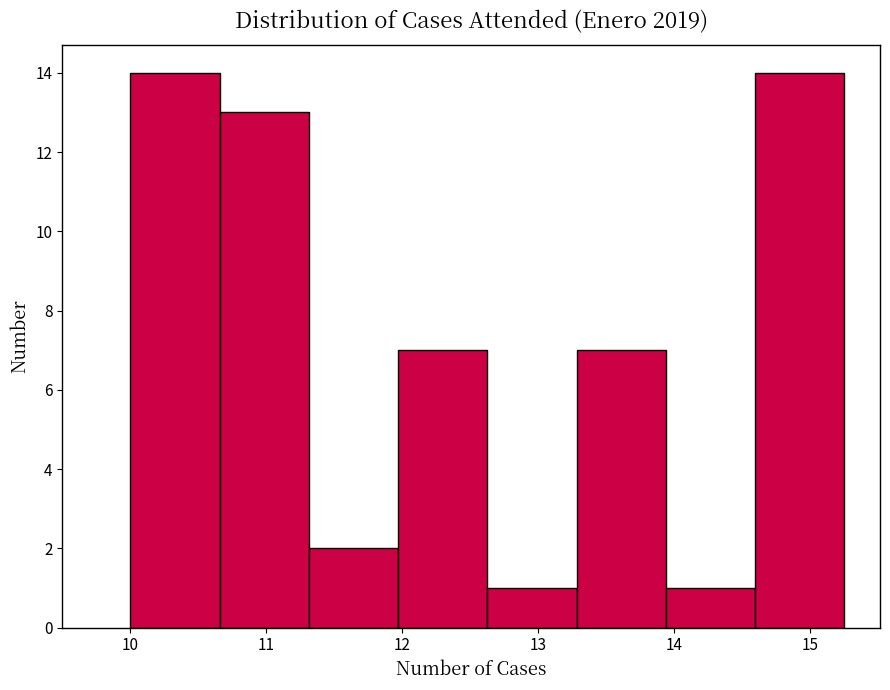

What is the height of the bar covering 11.3 to 12.0 on the x-axis? Neither the bar edges nor the heights are printed on the chart, so give them approximately, as read against the axes.

2